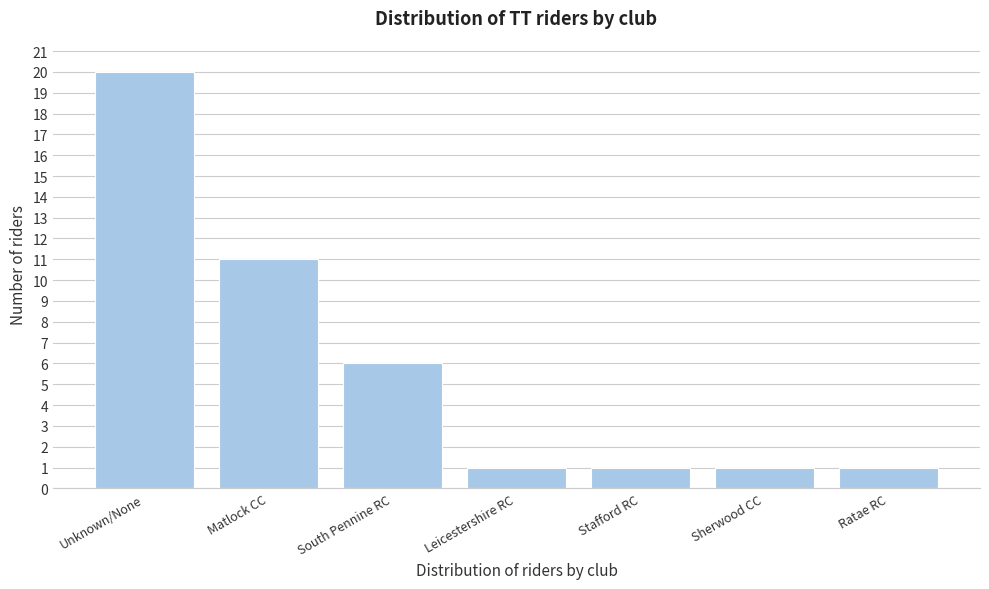

Reading left to right, what are all the values shown in this chart?

20	11	6	1	1	1	1